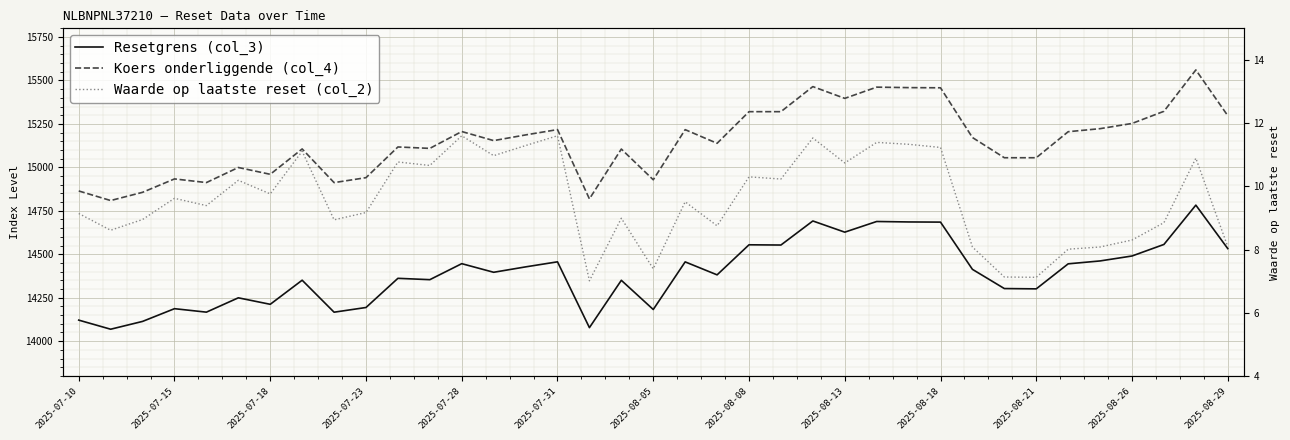

Reading left to right, list all the values displayed in this chart.

Resetgrens (col_3): 14121.0	14068.7	14113.6	14186.8	14166.9	14249.3	14212.0	14350.7	14166.6	14193.7	14361.5	14353.8	14445.8	14396.3	14427.3	14456.4	14077.7	14350.1	14182.1	14456.1	14381.5	14554.4	14553.1	14691.5	14627.1	14688.5	14685.9	14685.0	14413.2	14302.6	14300.9	14444.9	14461.6	14490.0	14556.4	14782.6	14532.5
Koers onderliggende (col_4): 14864.2	14809.1	14856.4	14933.5	14912.5	14999.3	14960.0	15106.0	14912.2	14940.7	15117.4	15109.2	15206.1	15154.0	15186.7	15217.3	14818.6	15105.4	14928.6	15217.0	15138.4	15320.4	15320.4	15464.8	15397.0	15461.6	15458.9	15457.9	15171.8	15055.4	15055.4	15205.2	15222.7	15252.6	15322.6	15560.7	15297.4
Waarde op laatste reset (col_2): 9.1	8.6	8.9	9.6	9.4	10.2	9.8	11.1	8.9	9.2	10.8	10.7	11.6	11.0	11.3	11.6	7.0	9.0	7.4	9.5	8.8	10.3	10.2	11.5	10.7	11.4	11.3	11.2	8.1	7.1	7.1	8.0	8.1	8.3	8.8	10.9	8.1